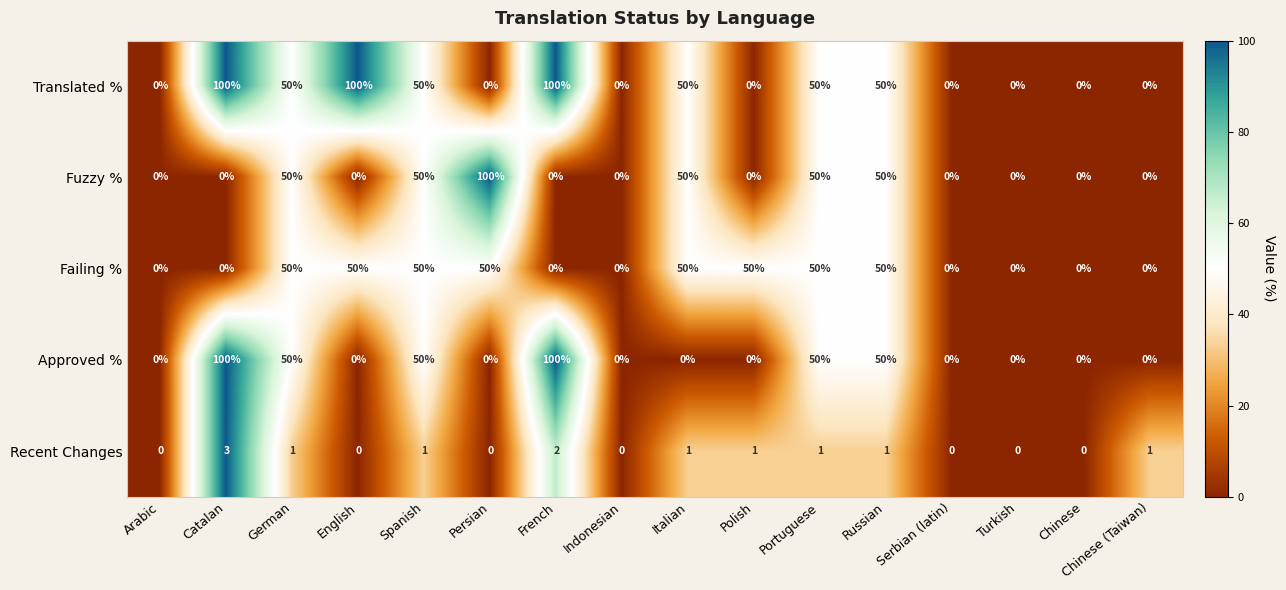

What is the sum of all Recent Changes values?

12